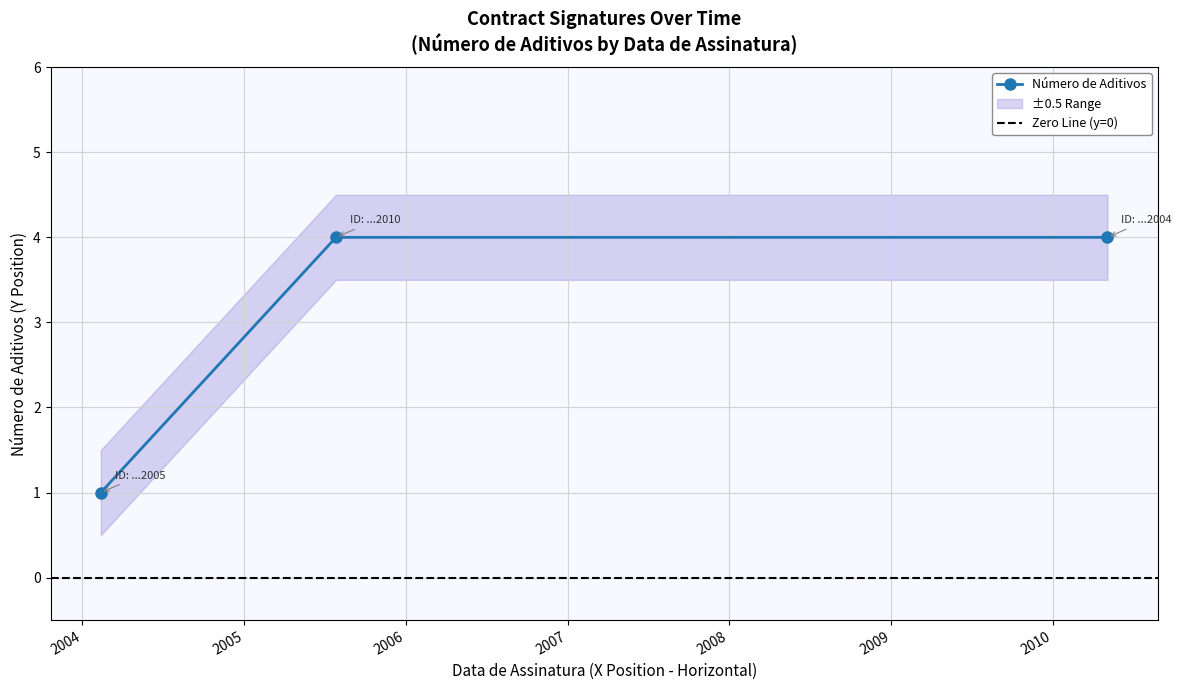

True or false: the data shows 4 at 04/05/2010.

True